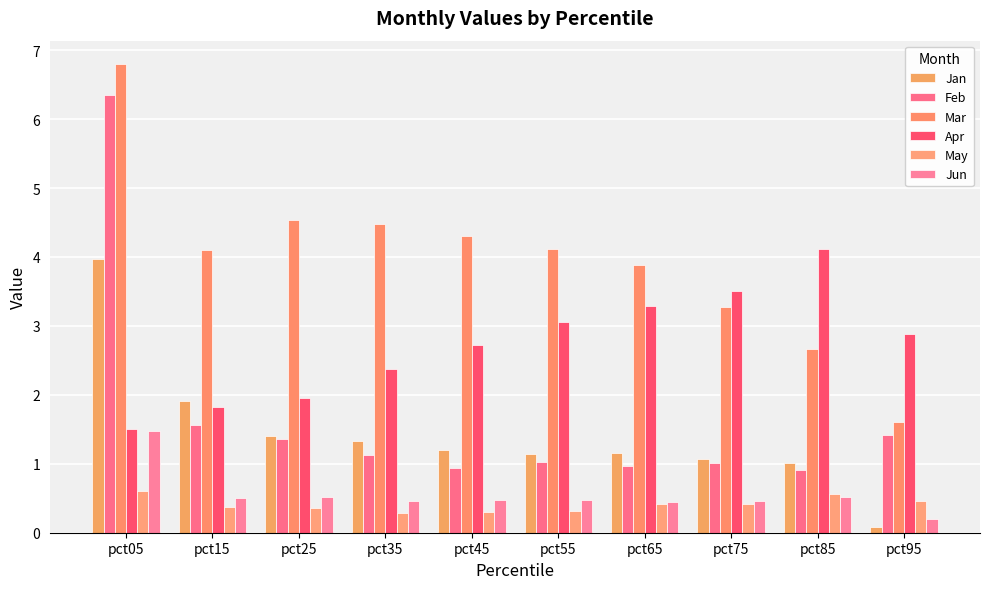

List the labels in order of Jun value, largest first.

pct05, pct25, pct85, pct15, pct45, pct55, pct75, pct35, pct65, pct95